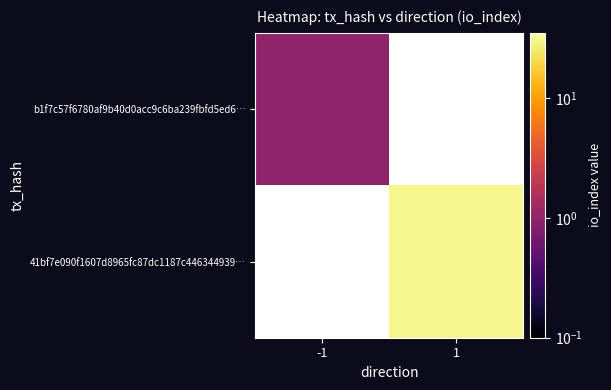

Which series has the largest range (max minus min)?

b1f7c57f6780af9b40d0acc9c6ba239fbfd5ed6…